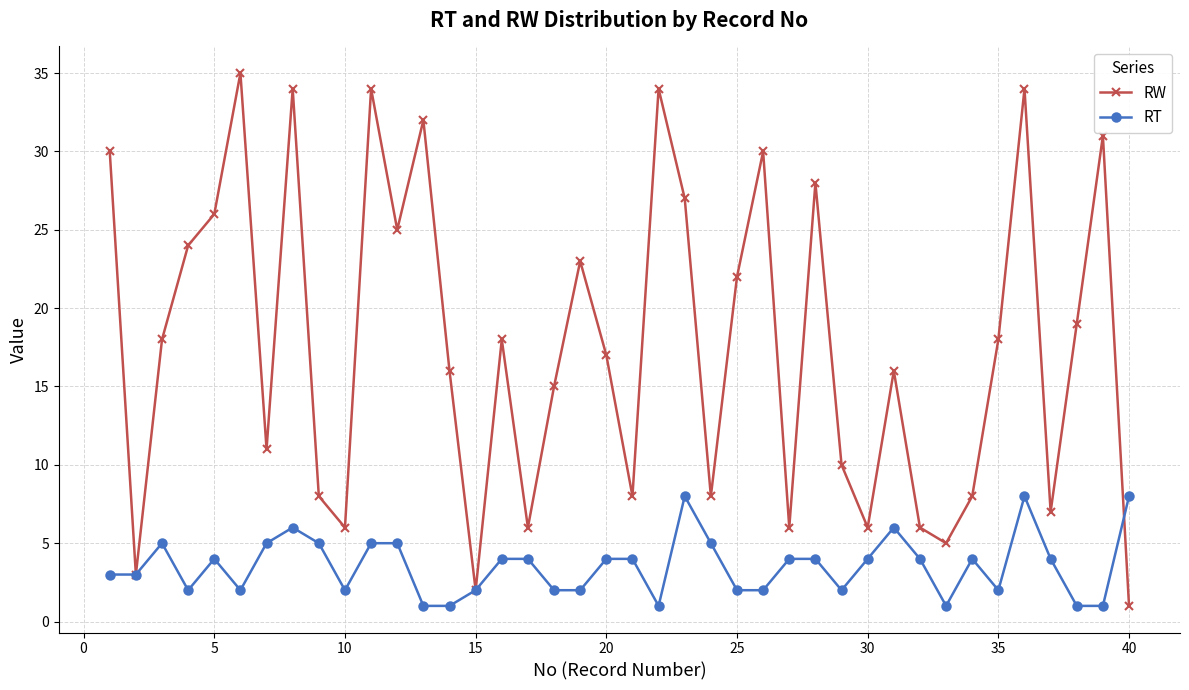

Rank the series by their average value, from lowest to highest.

RT, RW